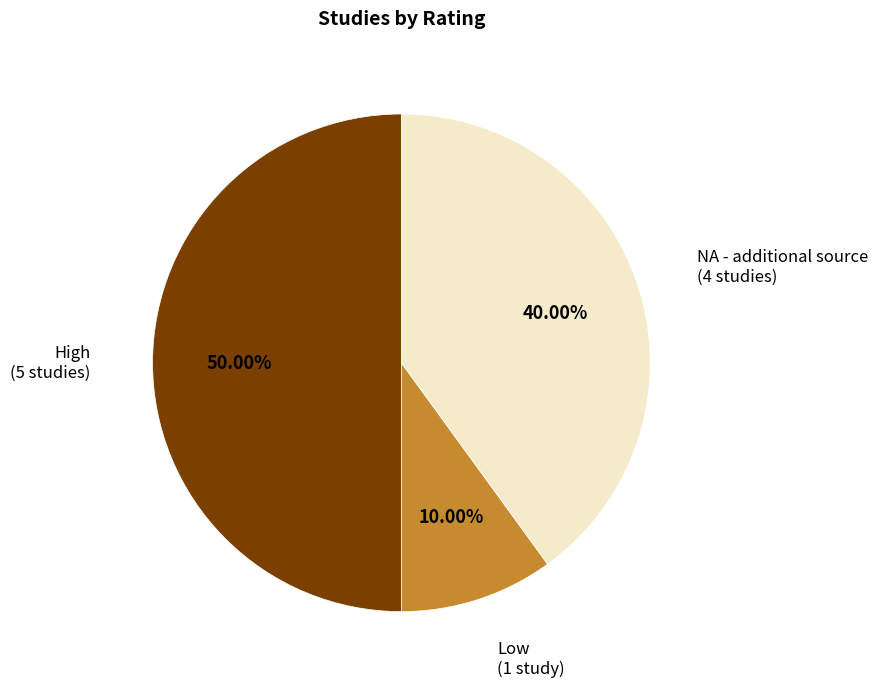

Which category has the smallest portion of the pie?

Low (Version 1)